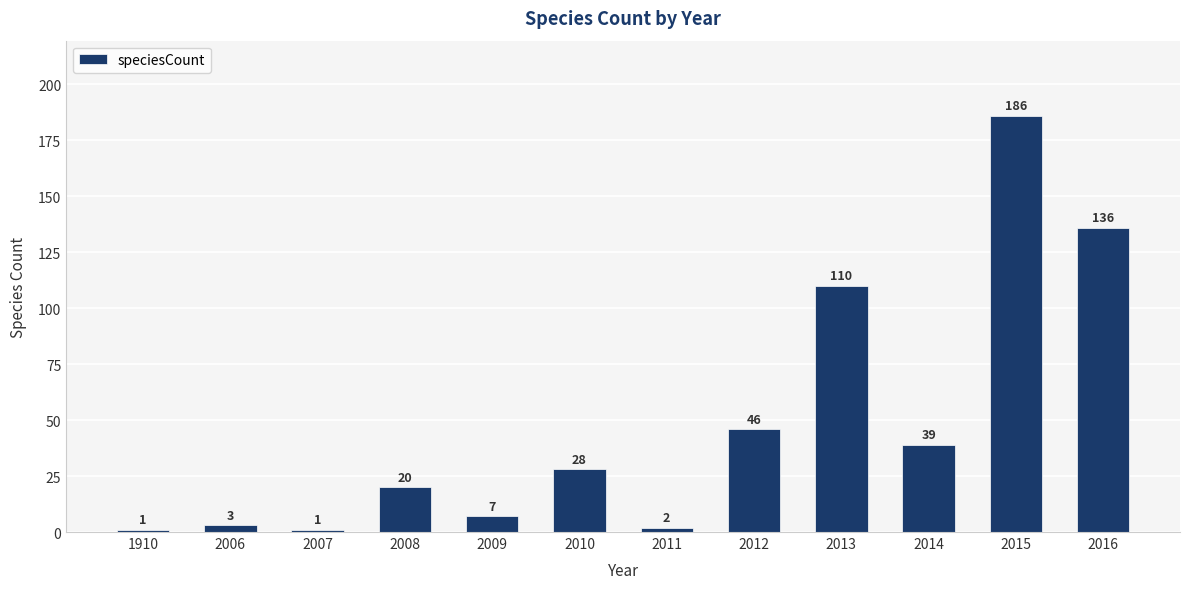

Between 2006 and 2012, which is larger?

2012